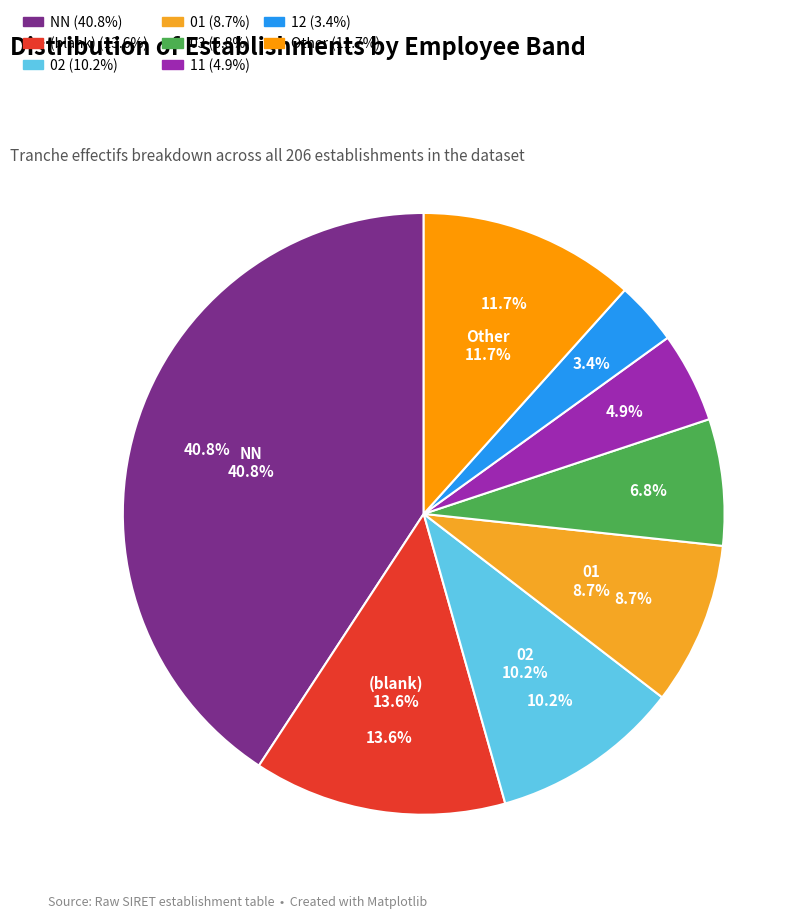

How many segments does this pie chart have?

8